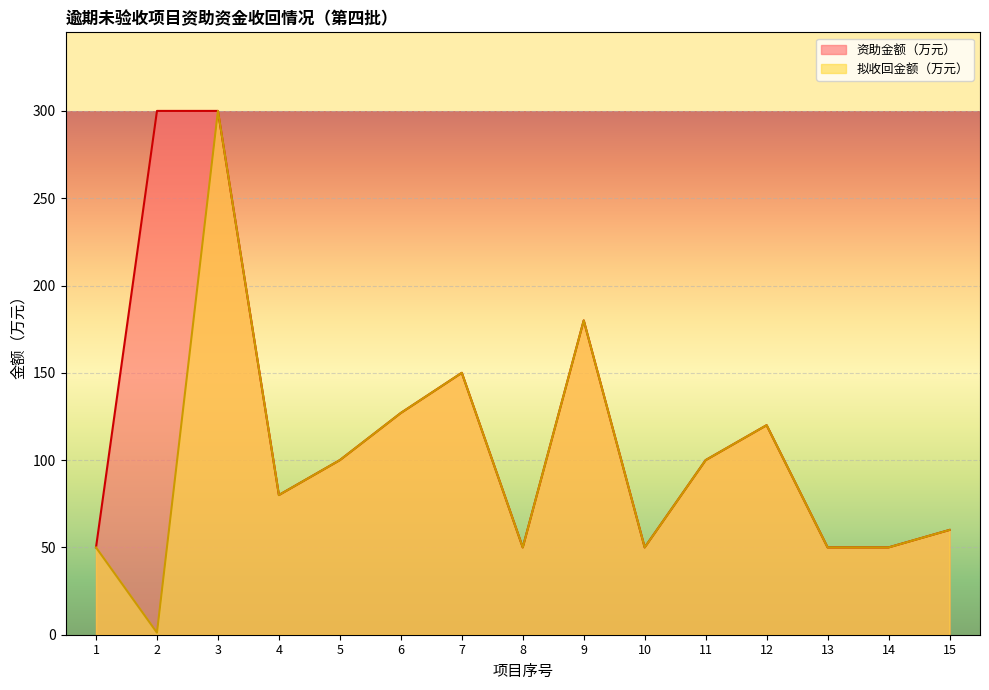

True or false: 拟收回金额（万元） has a value of 50.0 at 10.

True